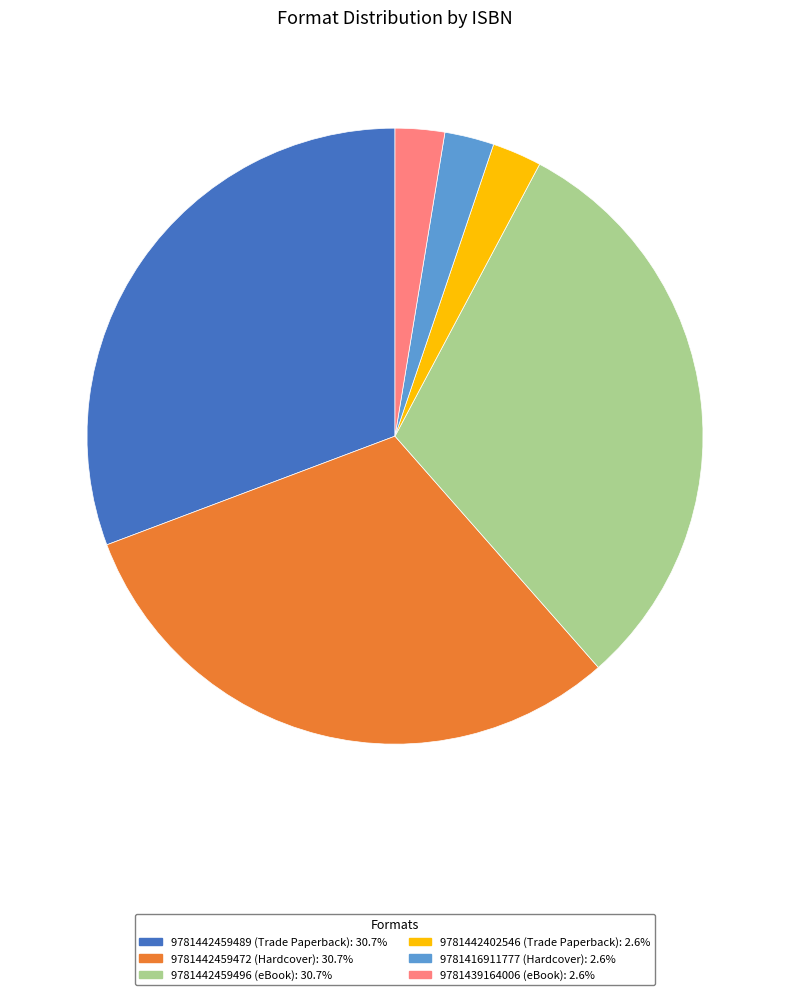

Which has a higher value, 9781442459496 (eBook) or 9781416911777 (Hardcover)?

9781442459496 (eBook)